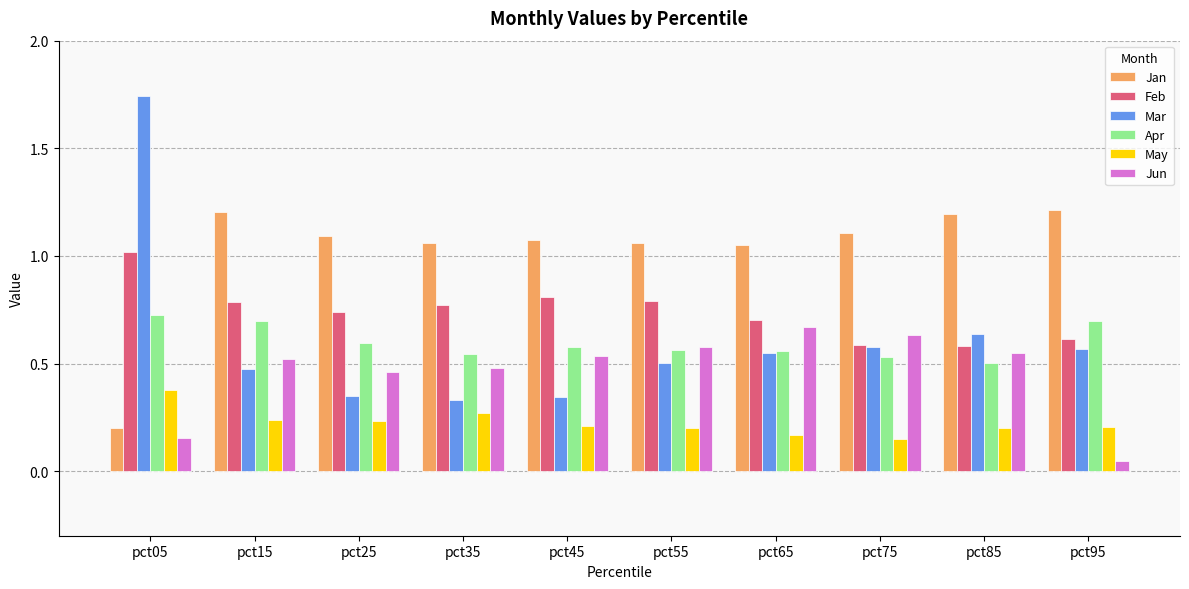

The Feb series shows 0.8 at pct35. True or false?

True